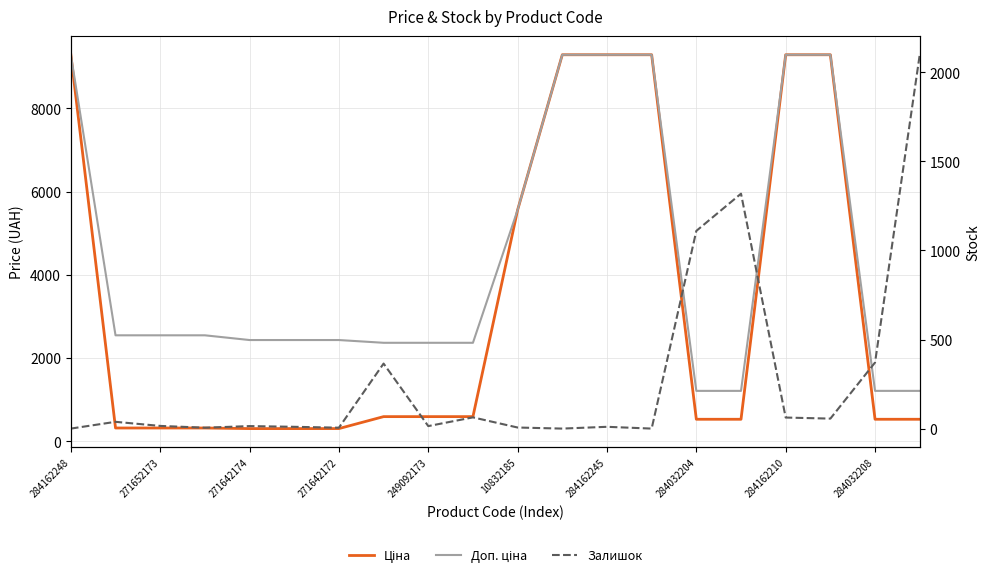

What is the average value of the Ціна series?

3352.9